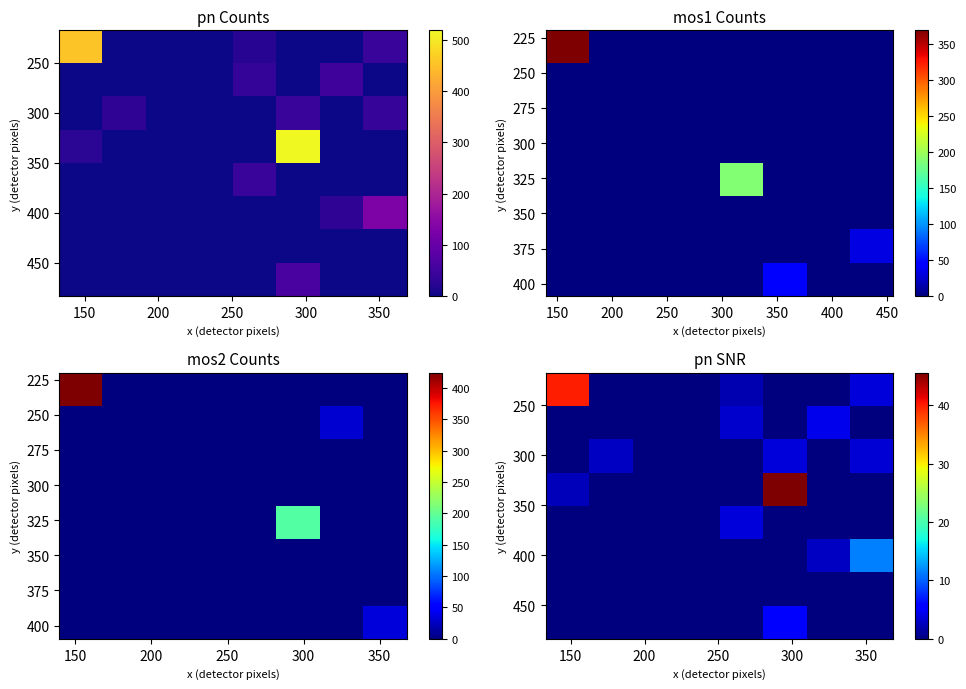

How many categories are shown in the chart?

8